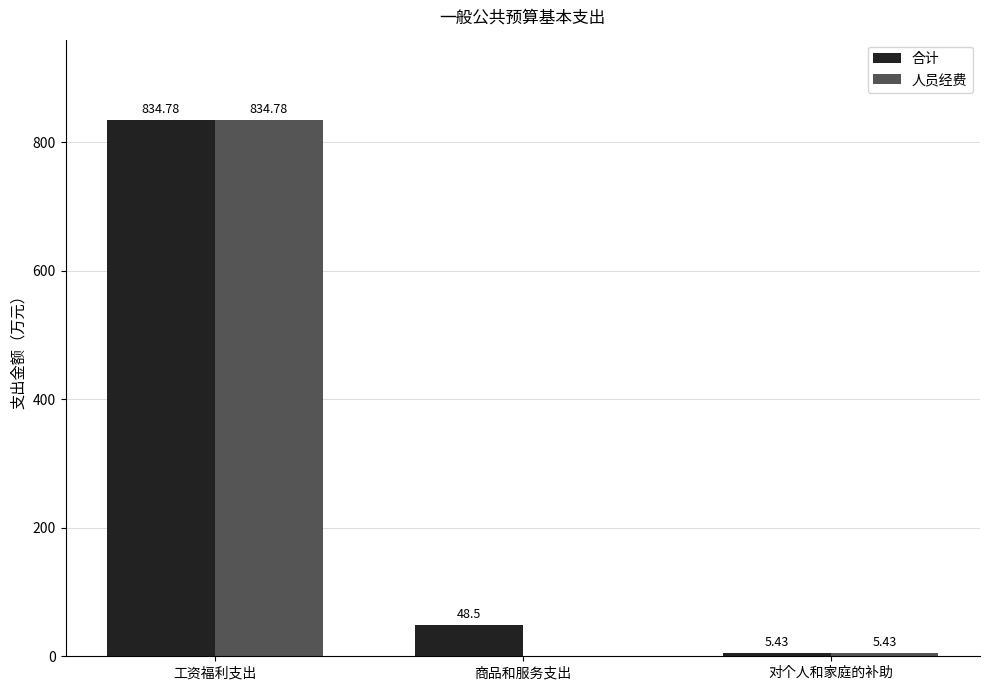

What is the sum of all 人员经费 values?

840.2